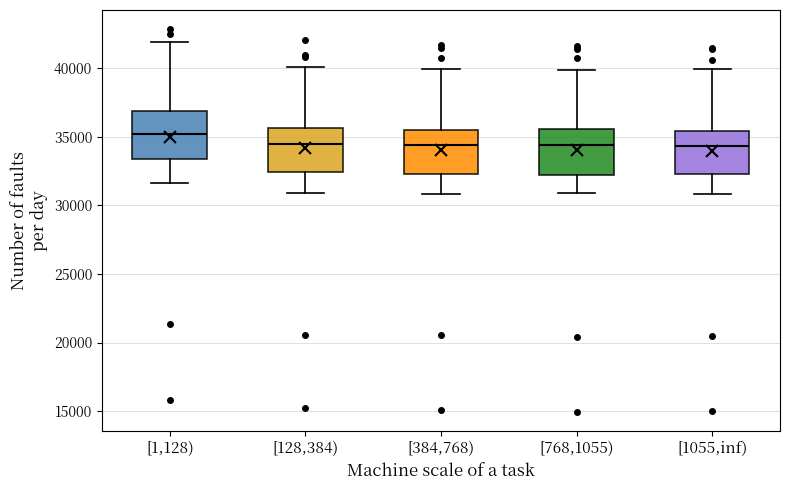

Reading left to right, transcribe this box plot: for each box, give where its median line is, the range the box spans, and where its two whiskers end, as read against the y-axis. The values are not printed on the chart, so give them approximately, as read against the axis.

[1,128): median 35500, box 33500 to 37000, whiskers 31500 to 42000
[128,384): median 34500, box 32500 to 35500, whiskers 31000 to 40000
[384,768): median 34500, box 32500 to 35500, whiskers 31000 to 40000
[768,1055): median 34500, box 32000 to 35500, whiskers 31000 to 40000
[1055,inf): median 34500, box 32500 to 35500, whiskers 31000 to 40000